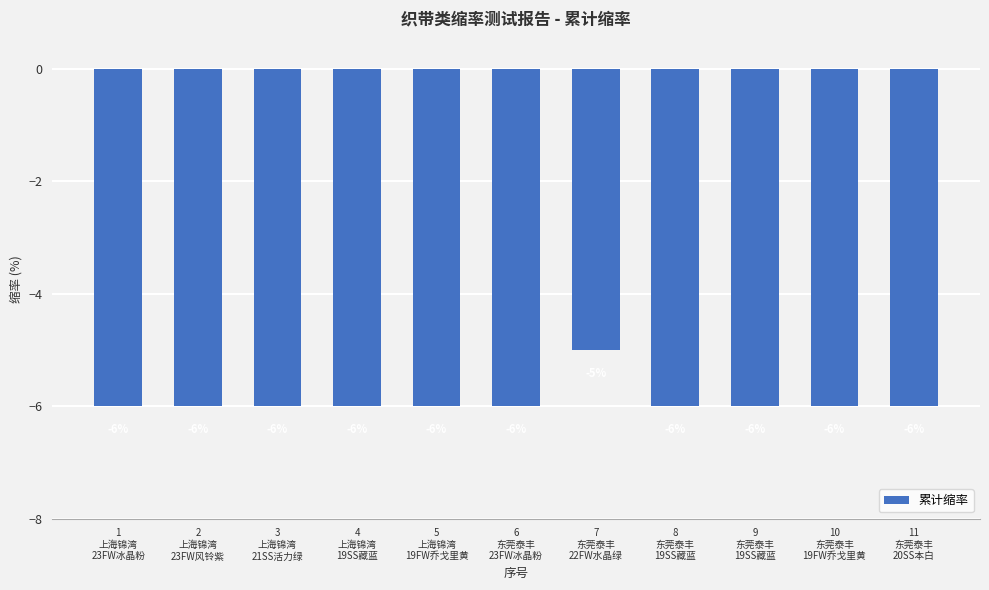

What is the greatest value displayed?

-5